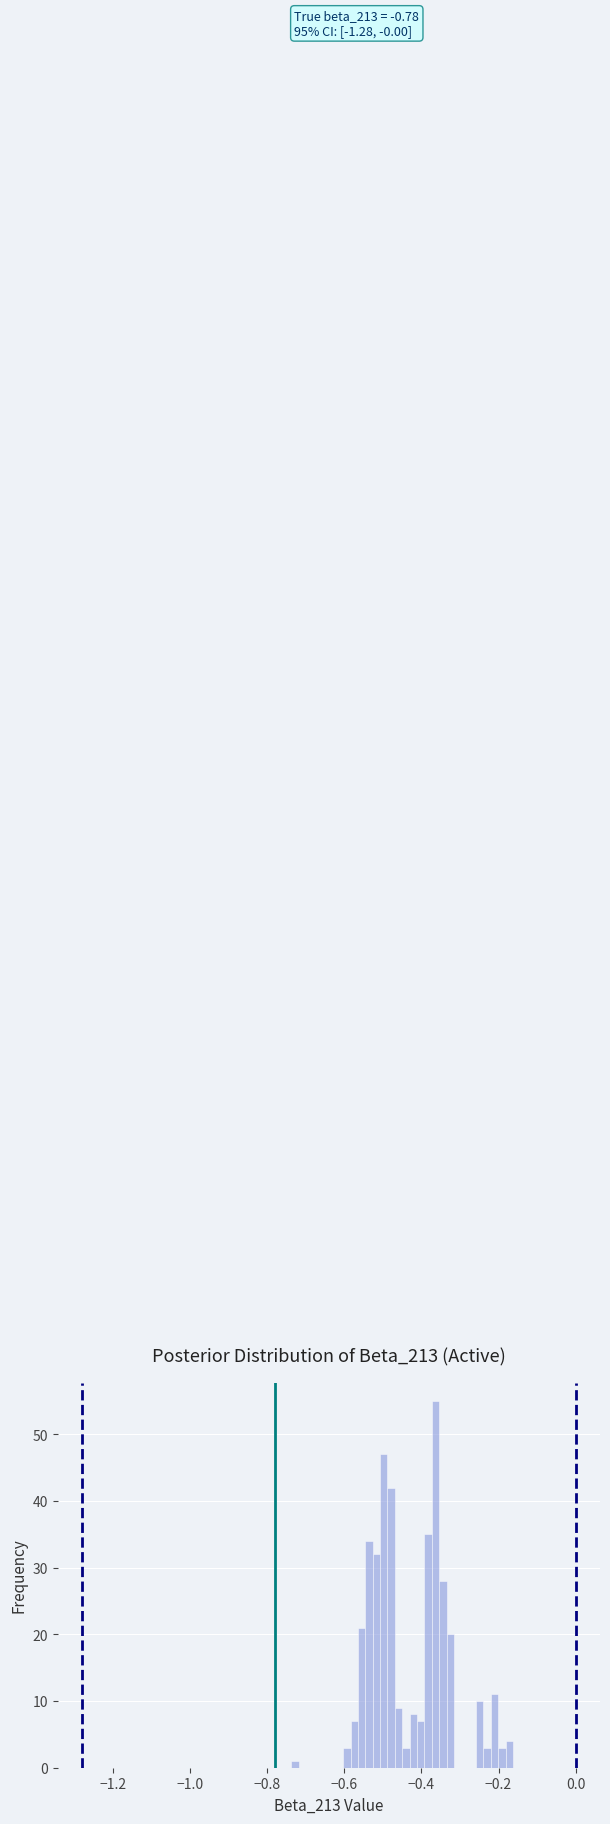

Around what value on the x-axis is the tallest bar? Give the approximate position of its centre, as read against the axis.

-0.36